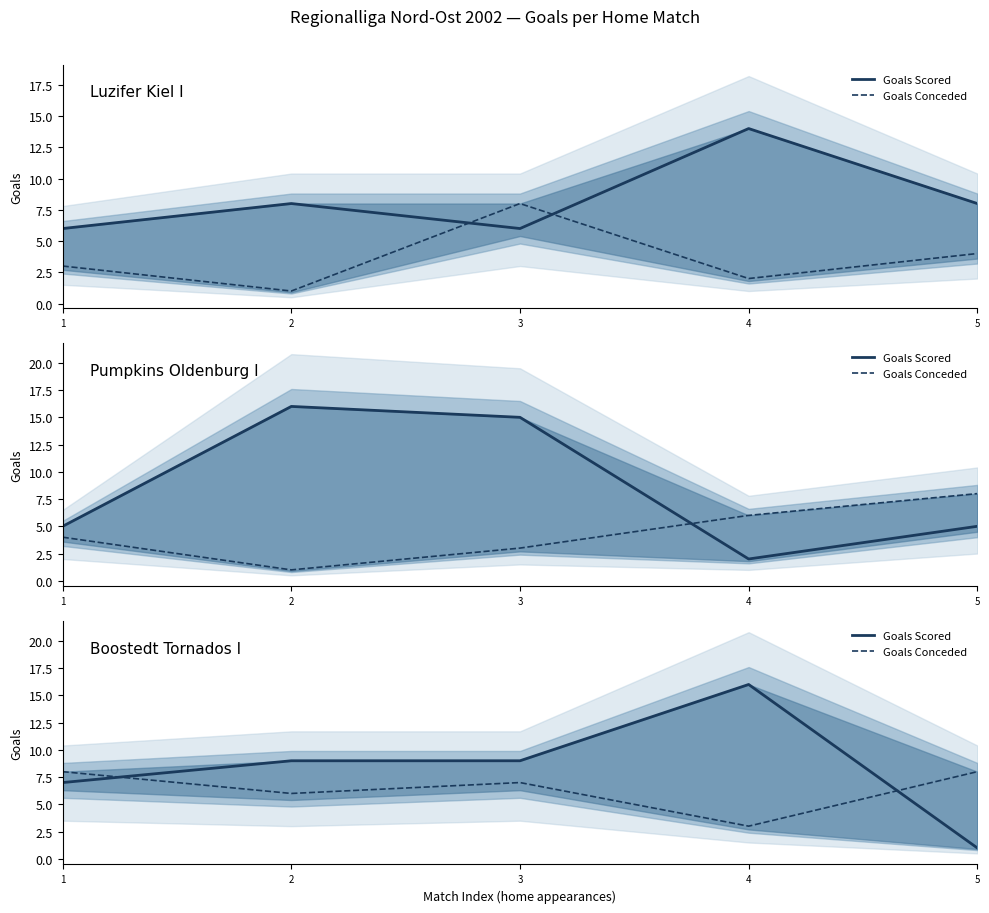

At which category is the sum across all series the highest?

4